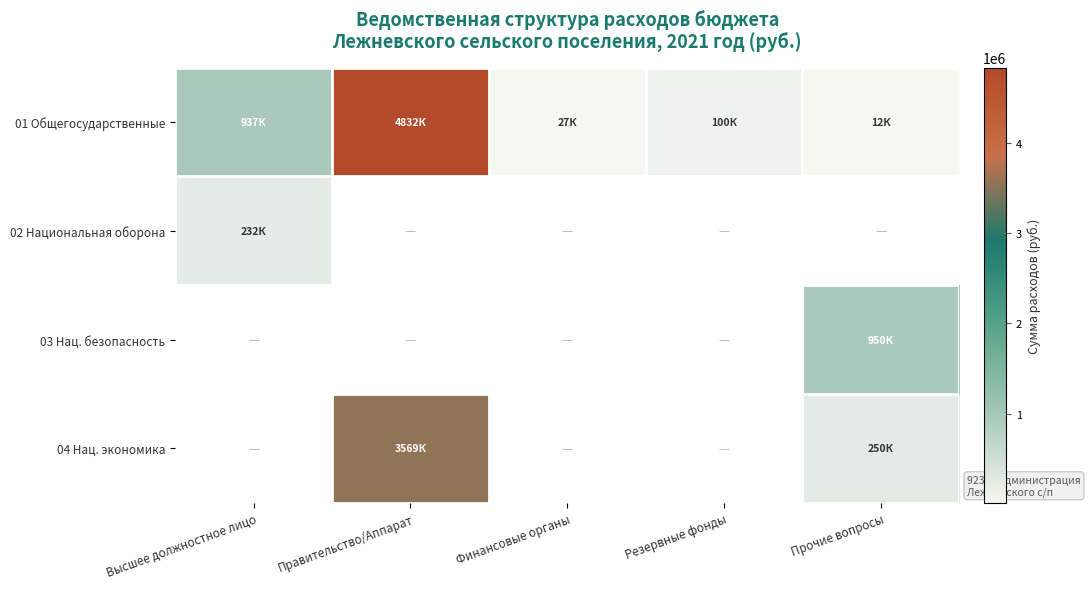

Rank the series at Правительство/Аппарат from highest to lowest value.

01 Общегосударственные, 04 Нац. экономика, 02 Национальная оборона, 03 Нац. безопасность